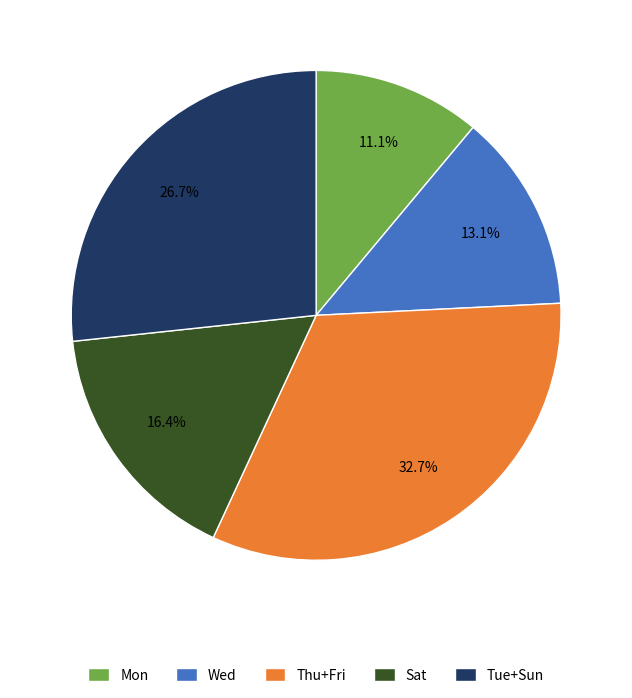

What portion of the pie excludes Wed?

86.9%